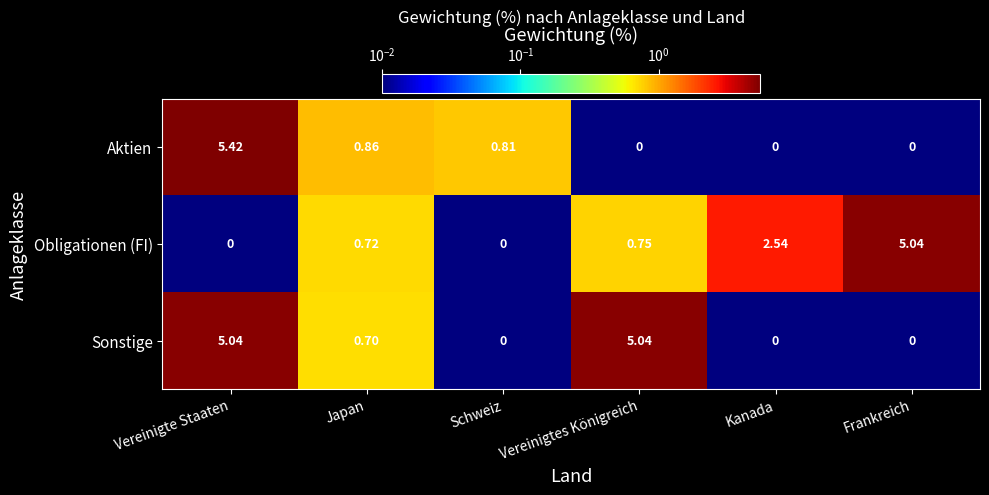

At which label is Aktien closest to 2?

Japan